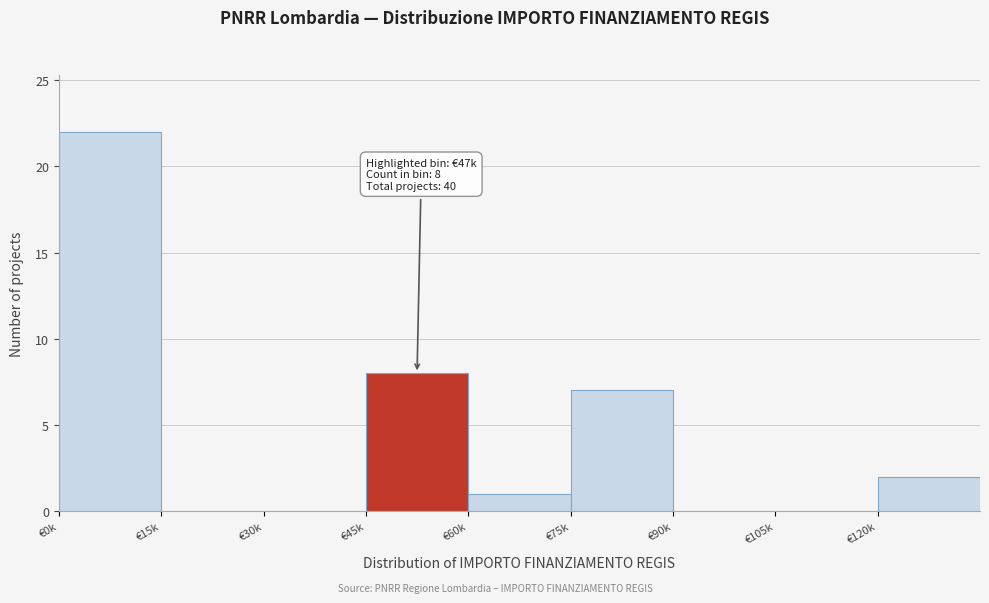

Reading left to right, transcribe all the data shown in this chart.

€0k=22	€15k=0	€30k=0	€45k=8	€60k=1	€75k=7	€90k=0	€105k=0	€120k=2